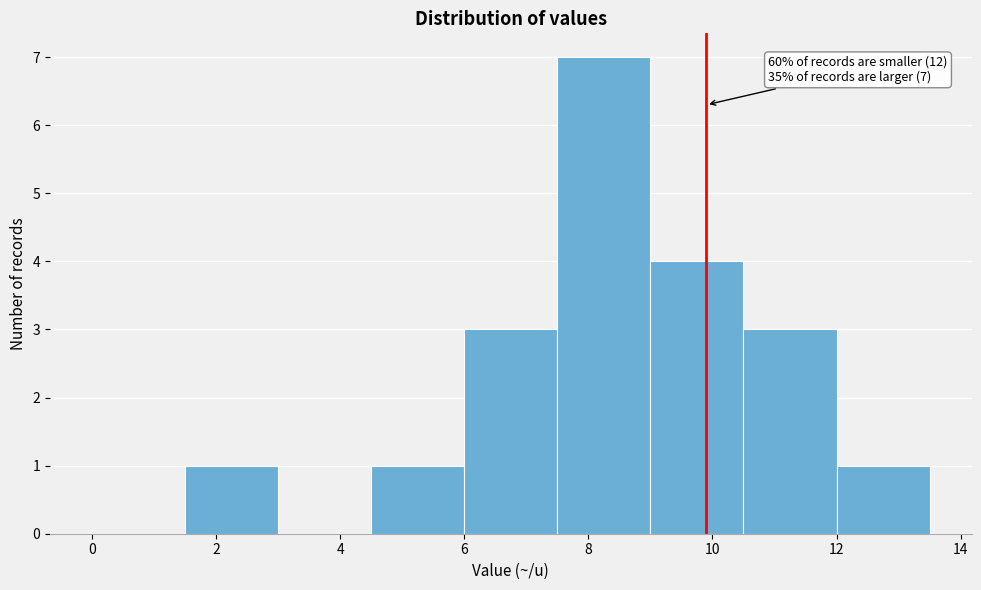

Over which range of the x-axis is the bar tallest?

7.5 to 9.0